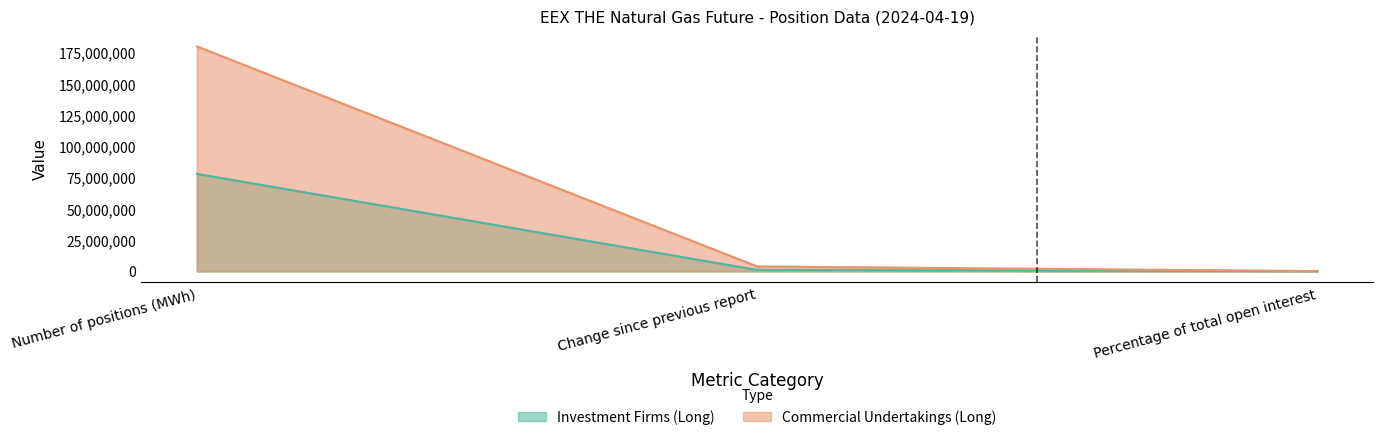

Rank the series at Number of positions (MWh) from lowest to highest value.

Investment Firms (Long), Commercial Undertakings (Long)